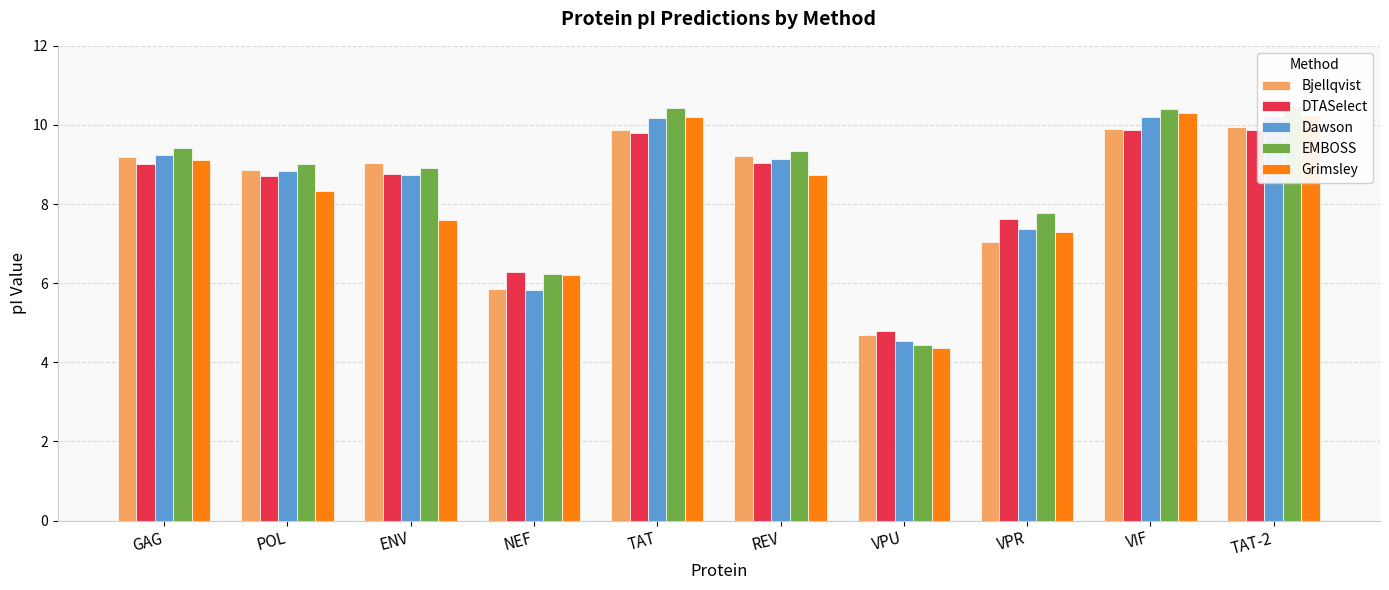

Read the EMBOSS value at VPR.

7.8